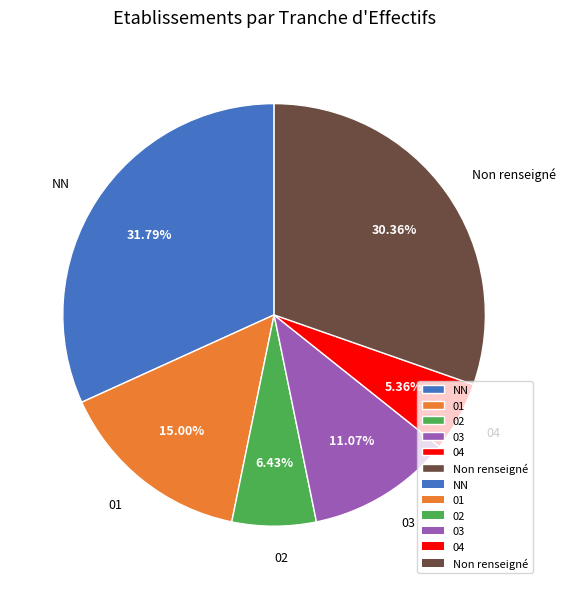

Which has a higher value, Non renseigné or 03?

Non renseigné